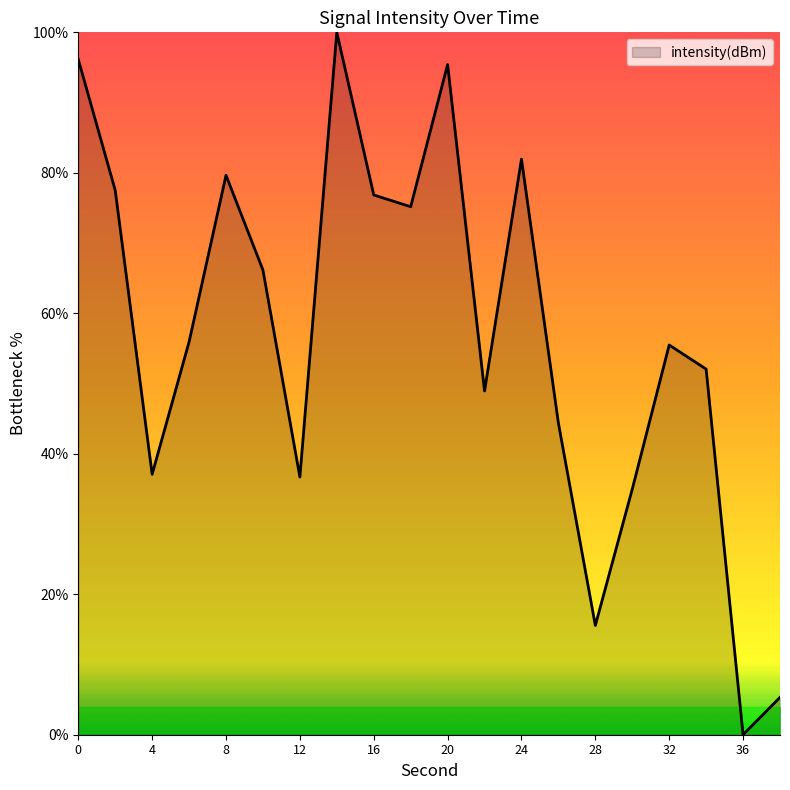

What is the greatest value displayed?

100.0